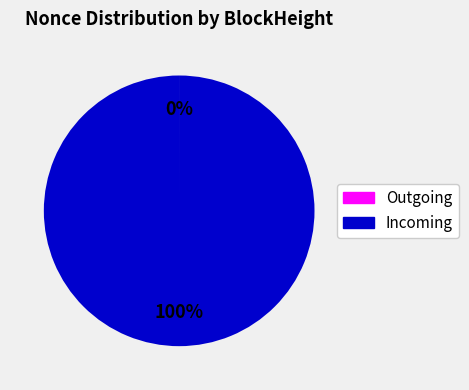

To the nearest percent, what is the average slice percentage?

50%